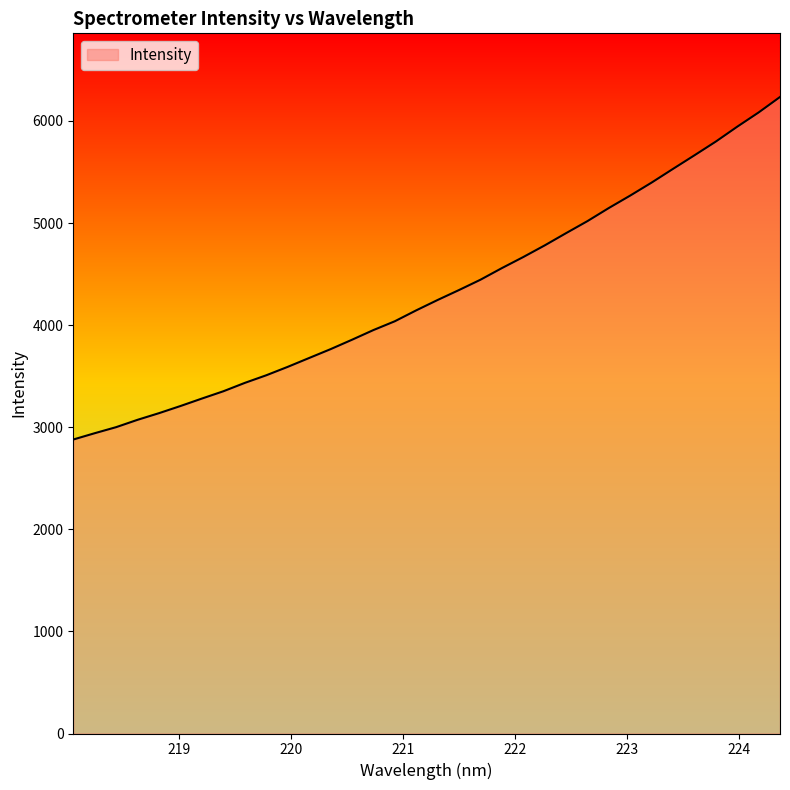

What is the smallest value displayed?

2879.6